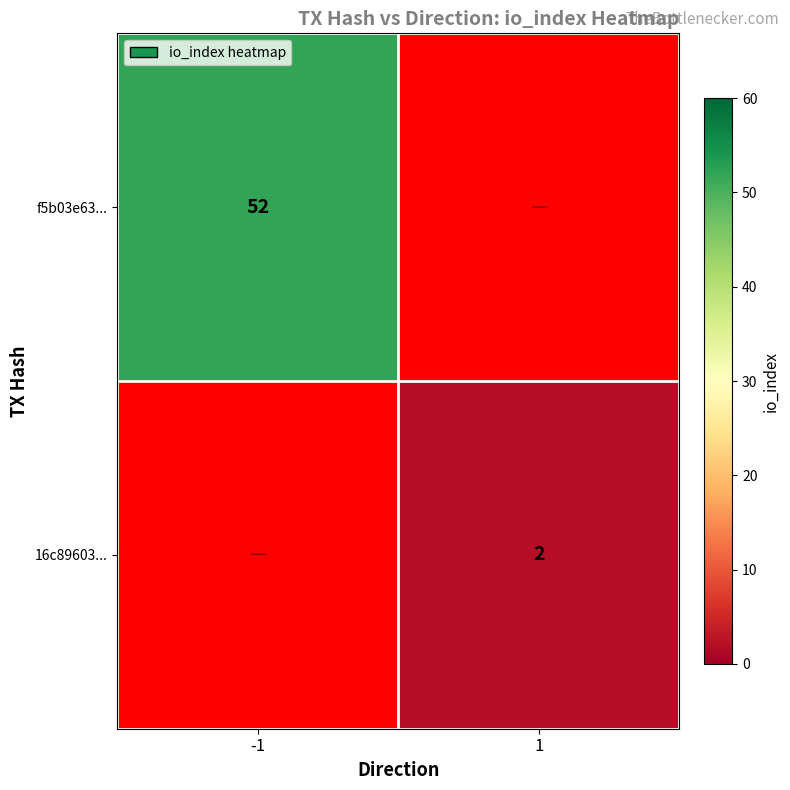

True or false: 16c89603... has a value of 3 at 1.

False